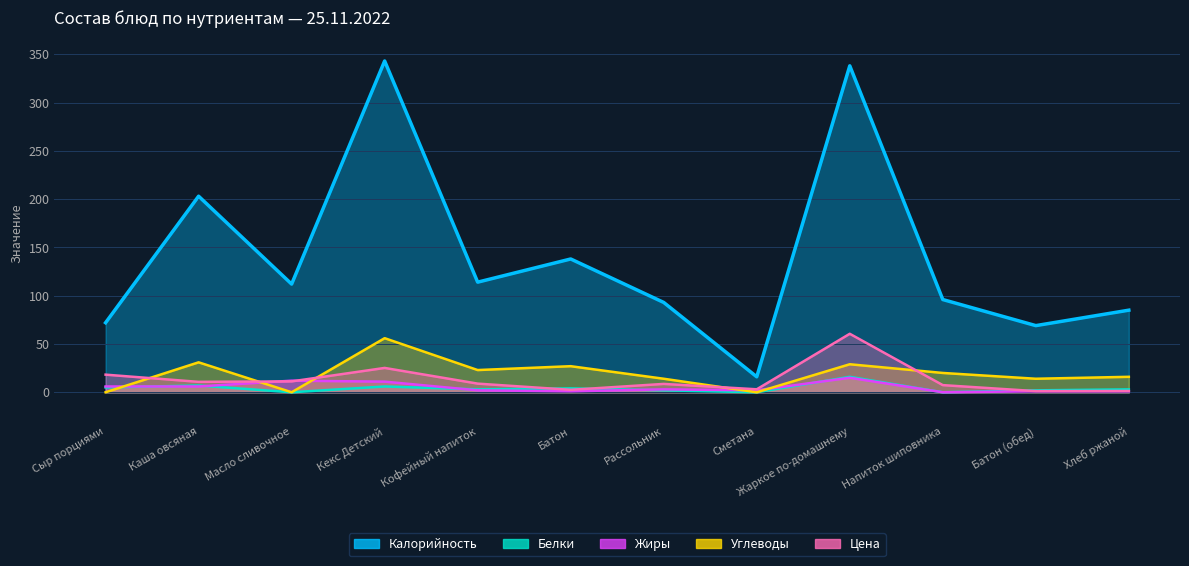

At which label does Белки first exceed 3?

Сыр порциями